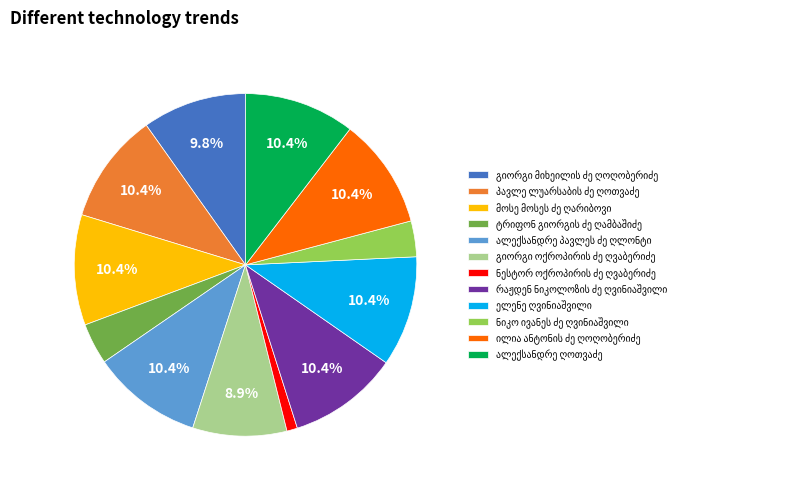

Is there any slice that represents more than half of the pie?

No